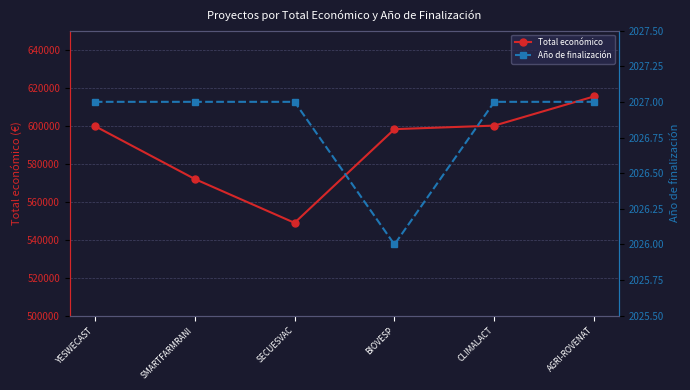

At which label is Total económico closest to 582132?

SMARTFARMRANI